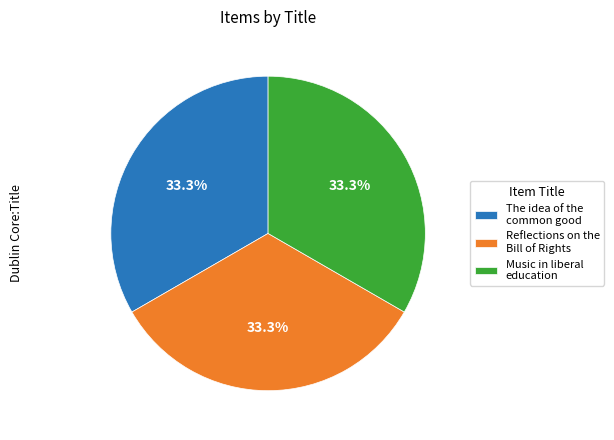

True or false: Music in liberal education accounts for 33% of the total.

True